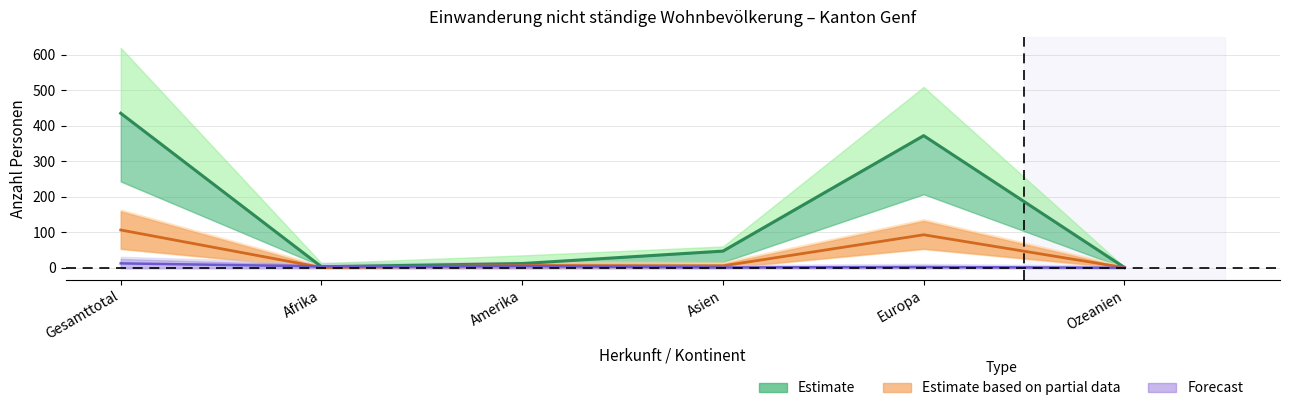

What is the difference between the maximum and minimum values in the Total series?

434.0